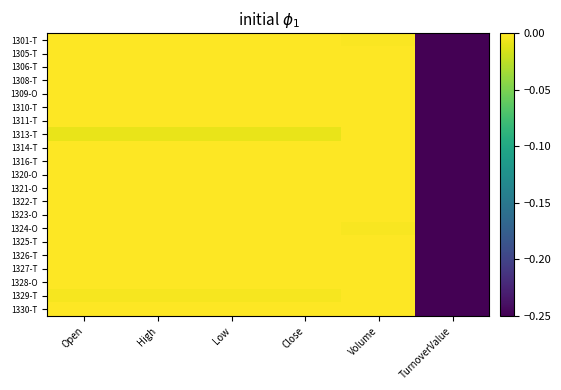

At which category is the sum across all series the highest?

Volume